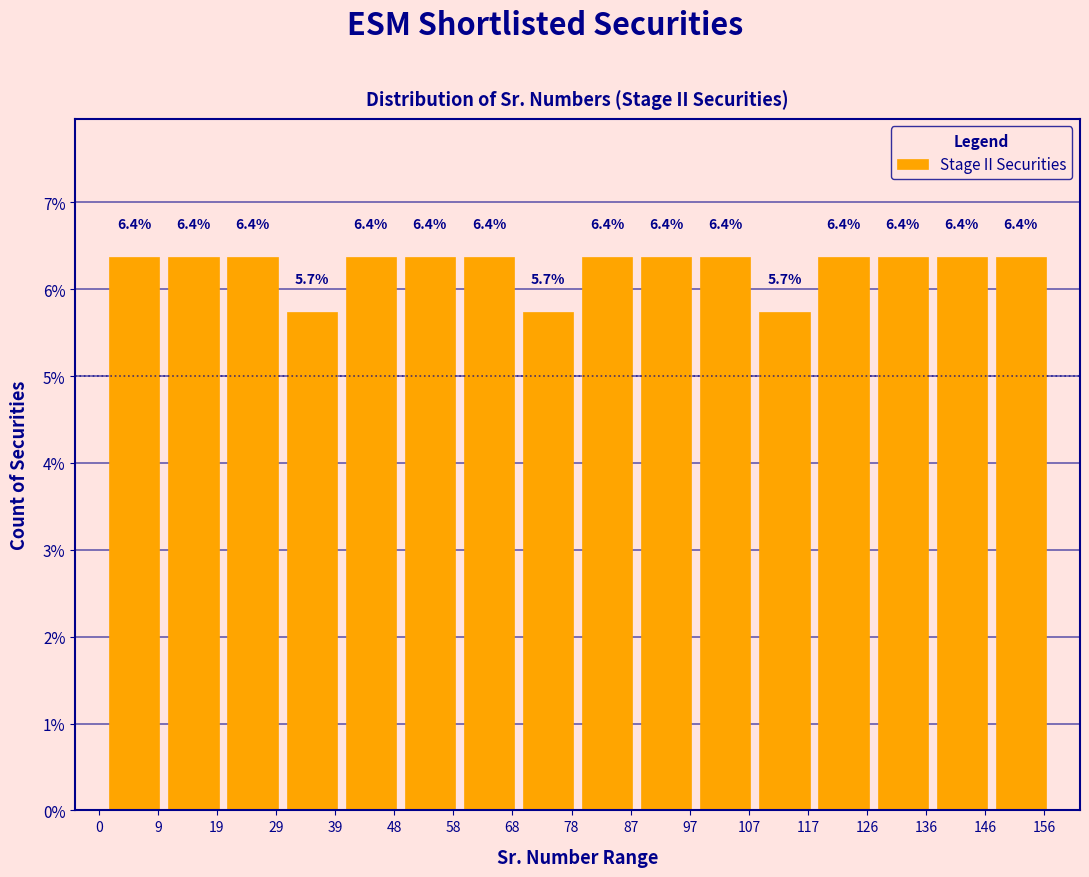

Reading left to right, list every bar in this chart as the range it spans on the x-axis followed by its height. The bar edges are not printed on the chart, so give them approximately, as read against the axis.

1 to 11: 6.4
11 to 21: 6.4
21 to 30: 6.4
30 to 40: 5.7
40 to 50: 6.4
50 to 60: 6.4
60 to 69: 6.4
69 to 79: 5.7
79 to 89: 6.4
89 to 99: 6.4
99 to 108: 6.4
108 to 118: 5.7
118 to 128: 6.4
128 to 138: 6.4
138 to 147: 6.4
147 to 157: 6.4